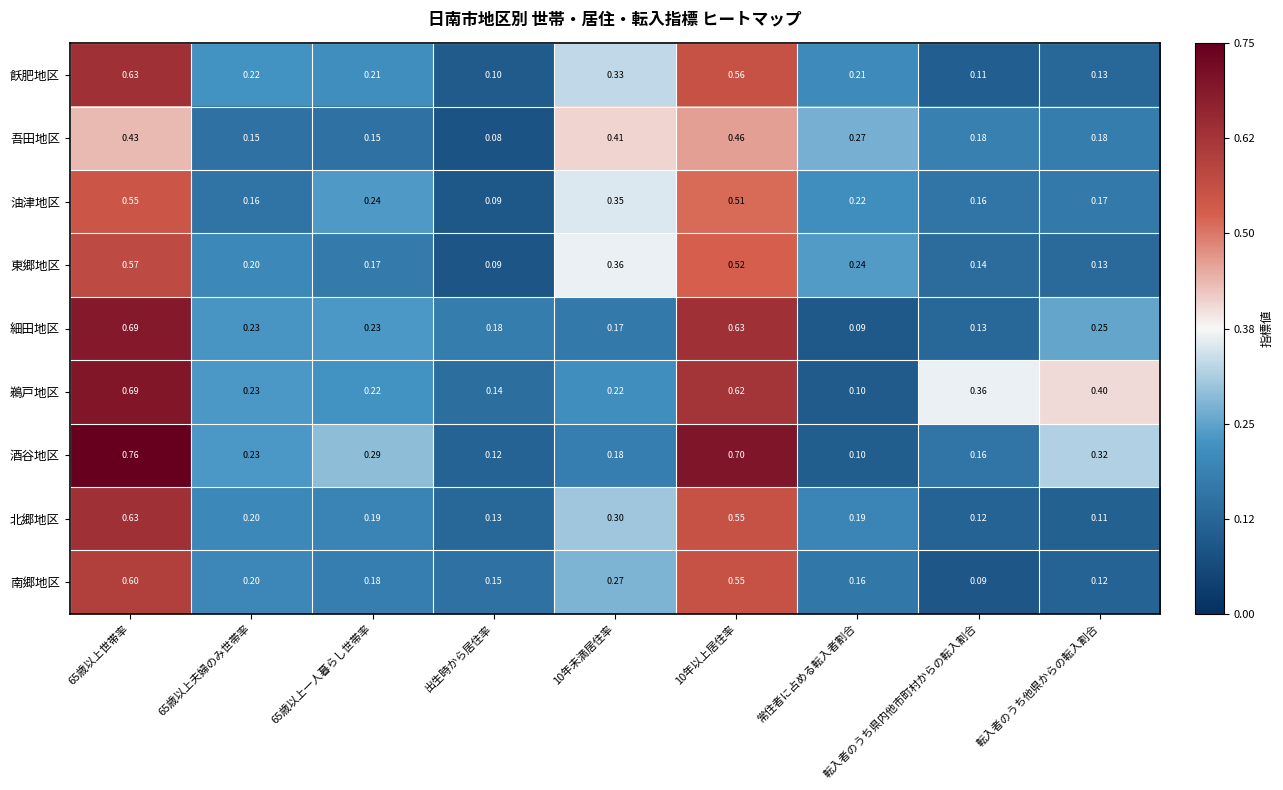

Which series has the largest total across all categories?

鵜戸地区